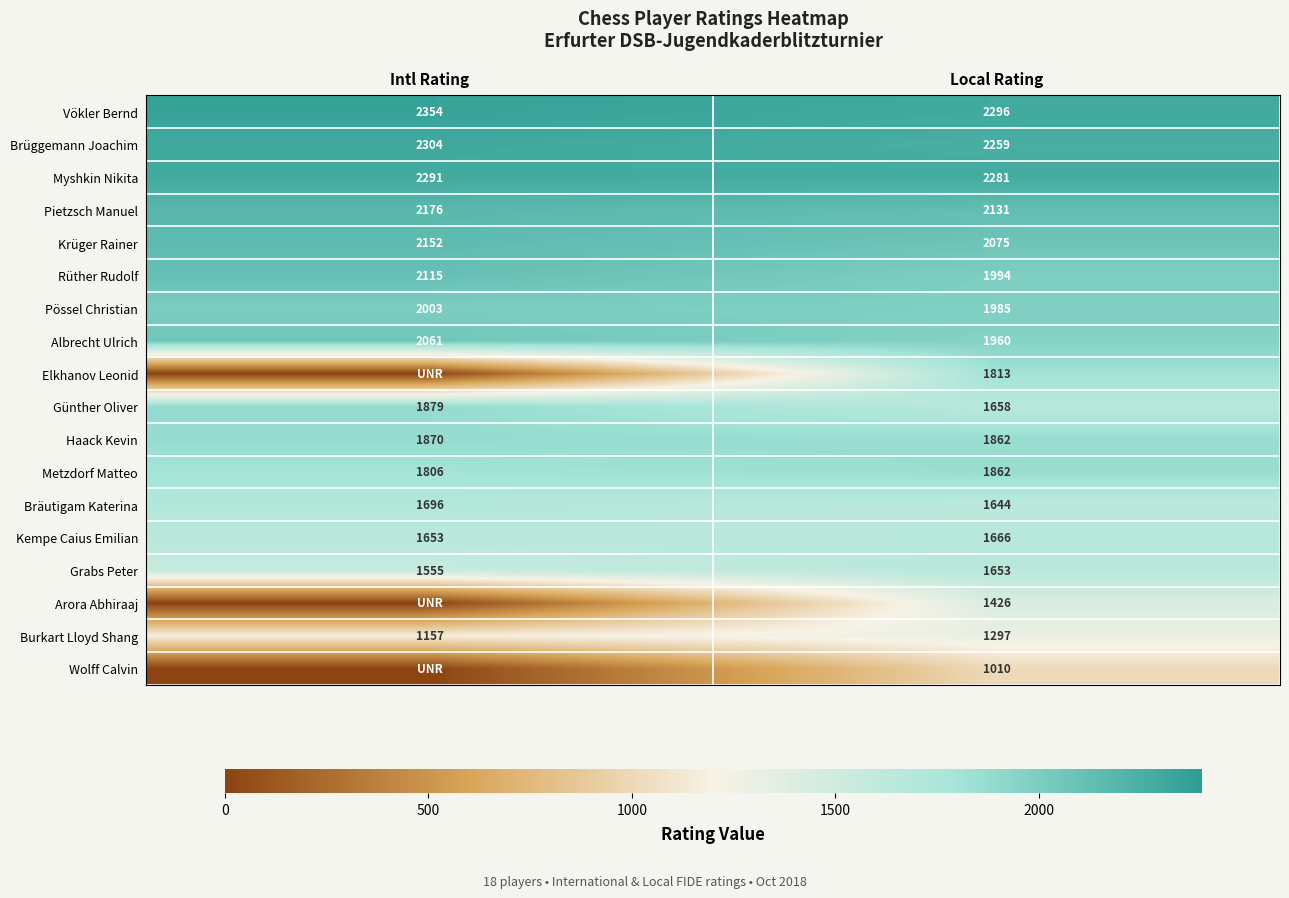

What is the sum of all Vökler Bernd values?

4650